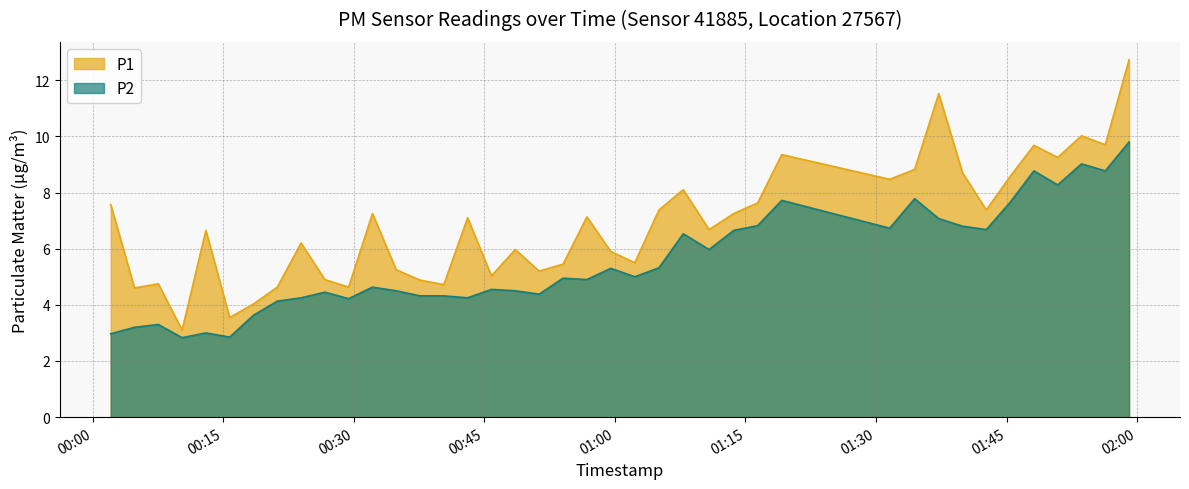

How many data points does each series have?

40